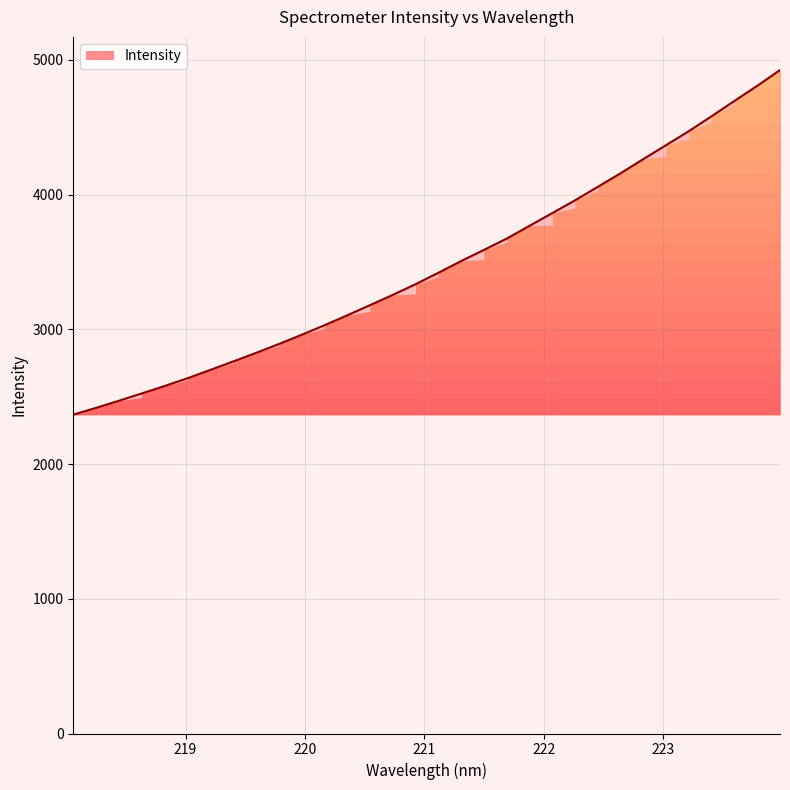

What is the maximum value shown in the chart?

4924.0